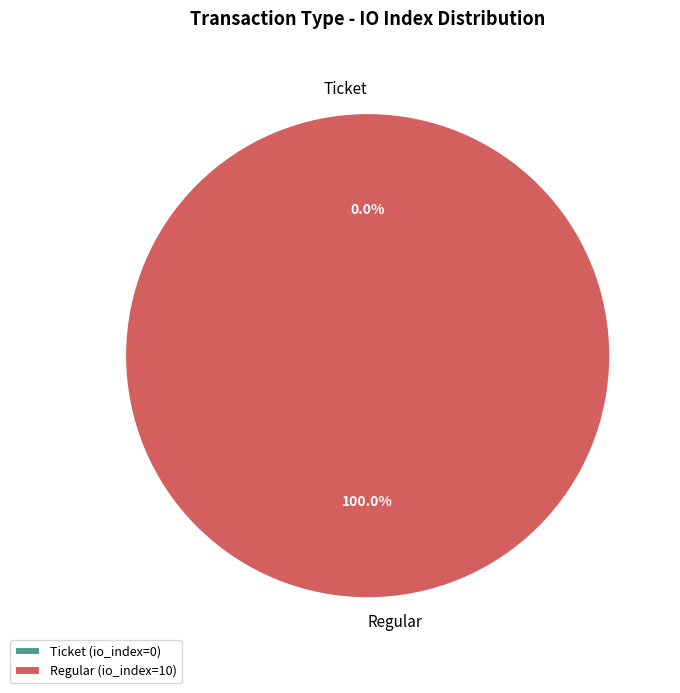

What is the change in value from Ticket to Regular?

+10